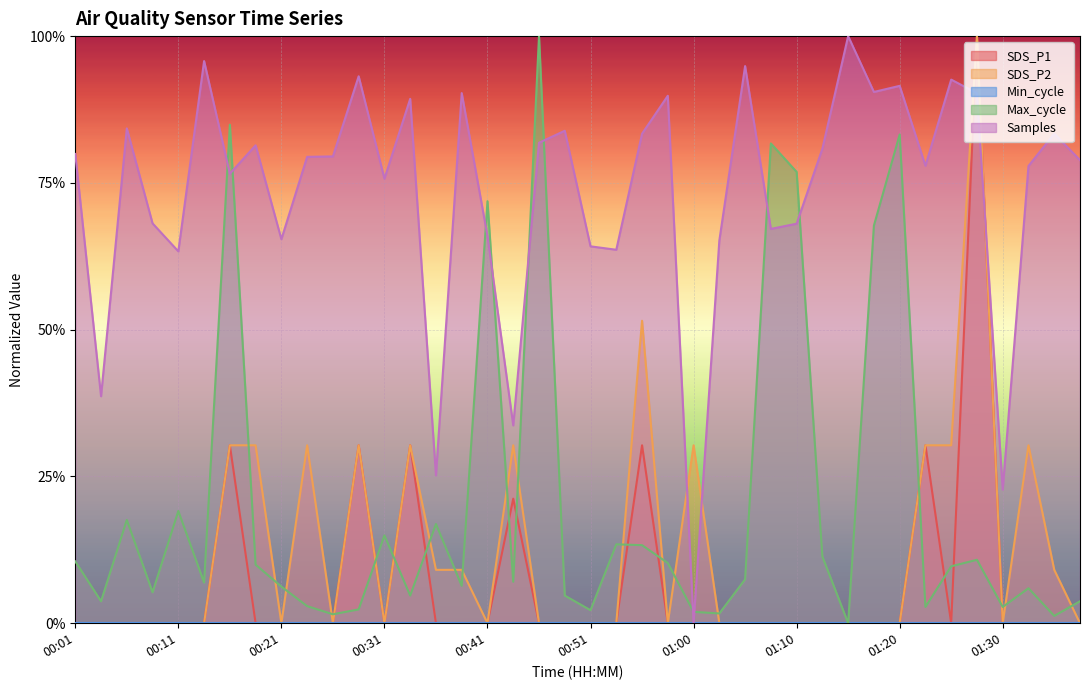

At how many categories does at least one series exceed 0?

40